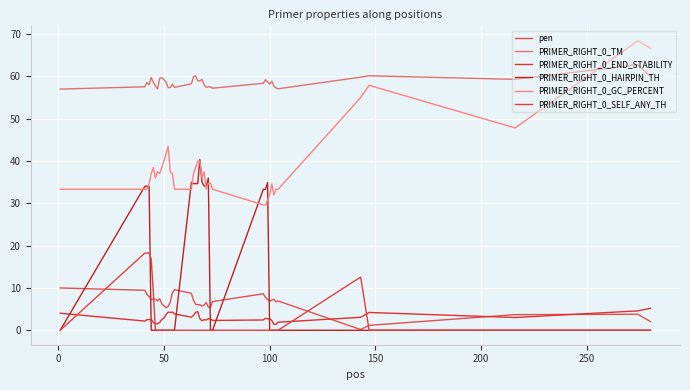

What is the sum of all PRIMER_RIGHT_0_HAIRPIN_TH values?

522.1